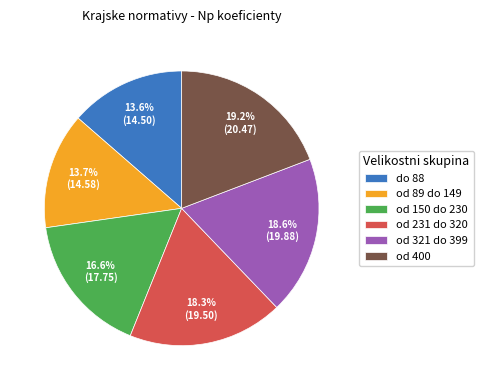

Is od 400 the majority of the pie?

No